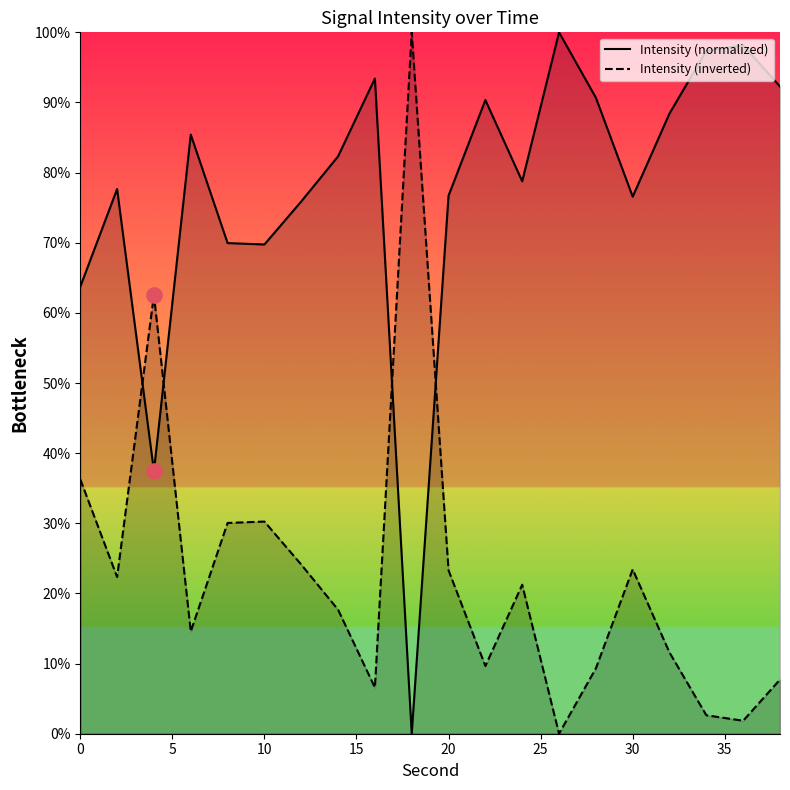

Which series contains the lowest Y value?

Intensity (normalized)